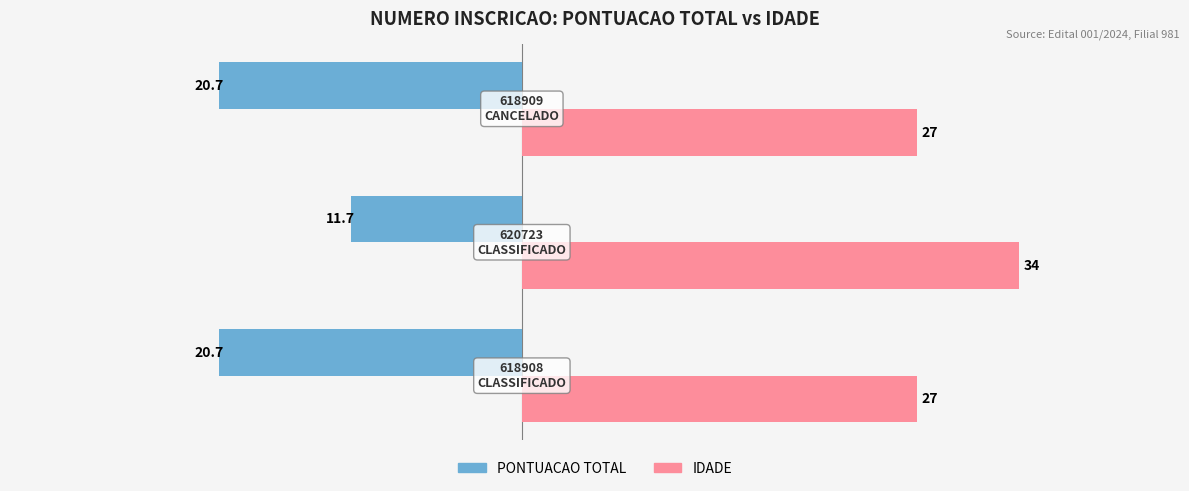

List the series in order of their peak value, lowest first.

PONTUACAO TOTAL, IDADE